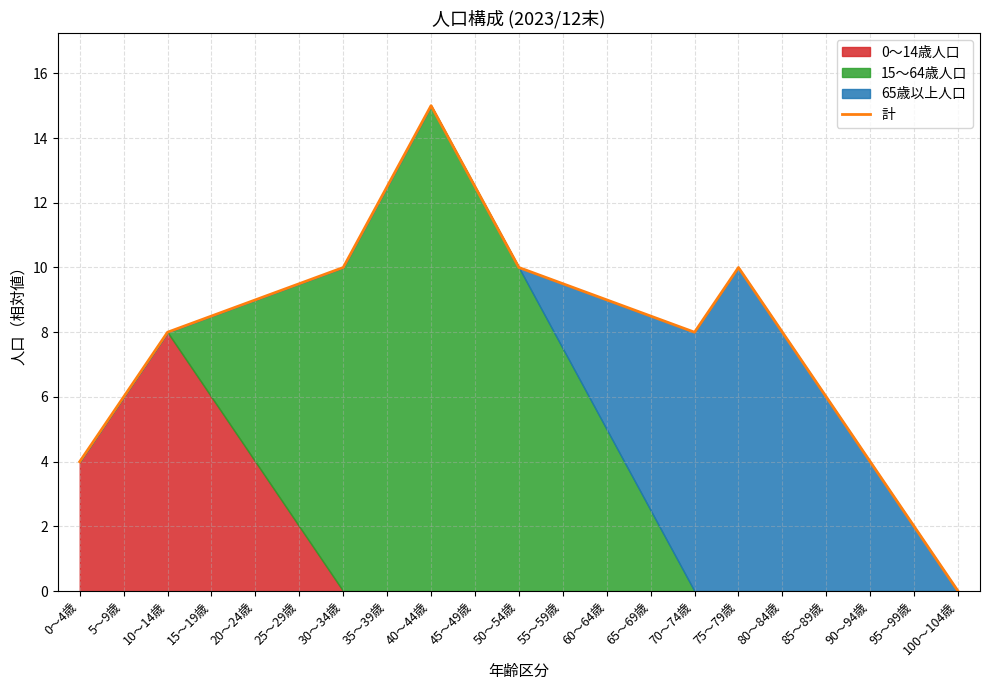

How many lines are shown in the chart?

1